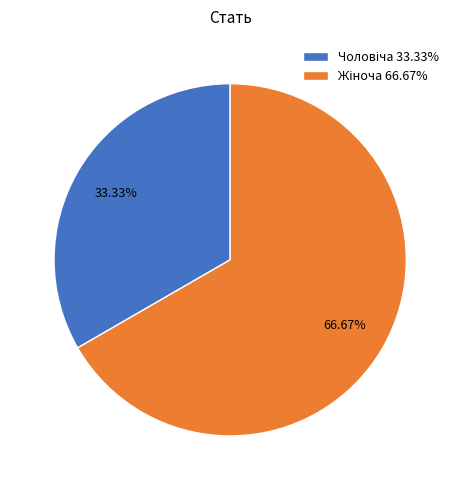

Does any single category account for the majority?

Yes